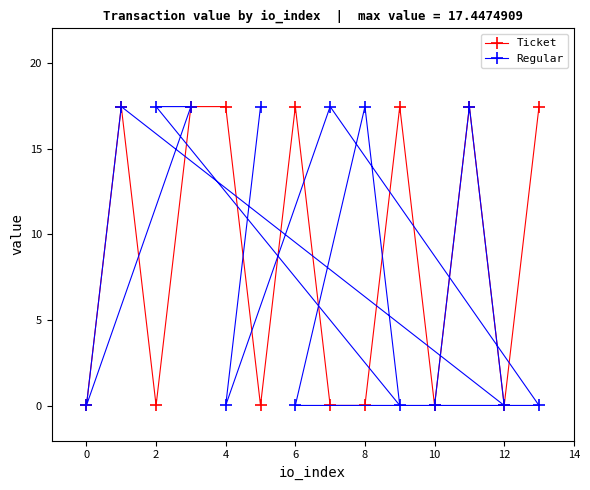

What are all the series names shown in the legend?

Ticket, Regular